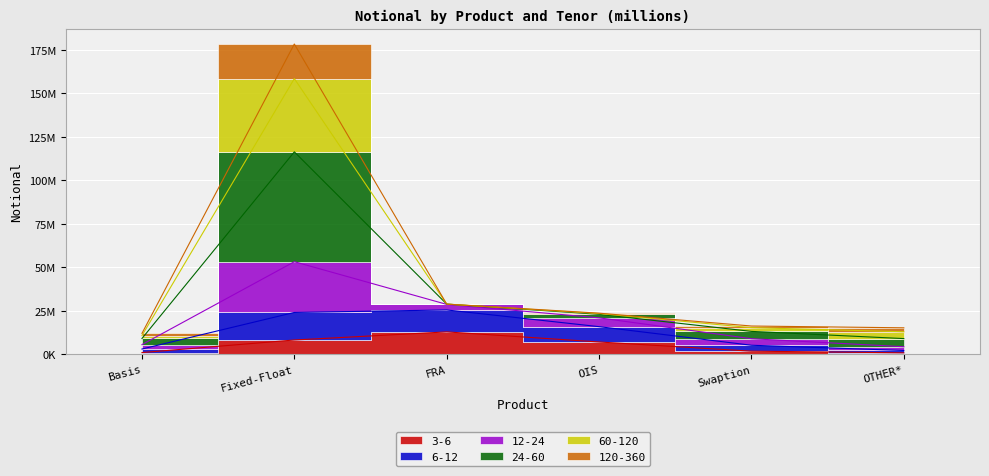

Which has a higher value, FRA or Basis?

FRA